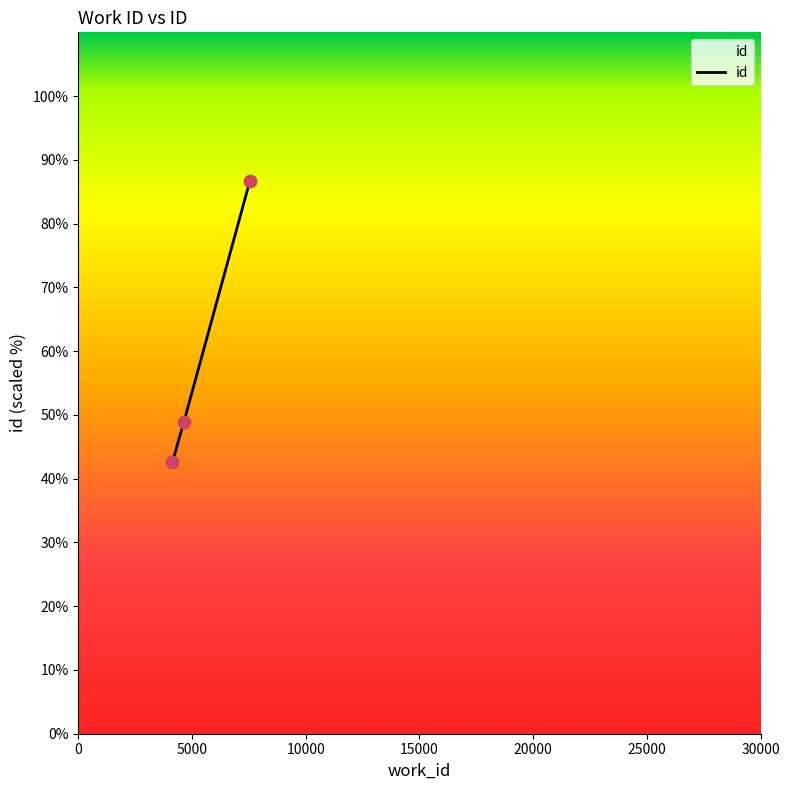

What is the difference between the maximum and minimum values?

44.0